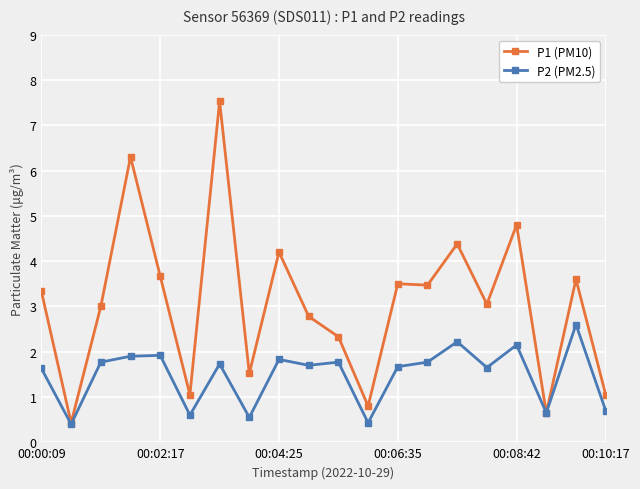

In P1 (PM10), how many points are lower than both neighbors (excluding endpoints)?

7